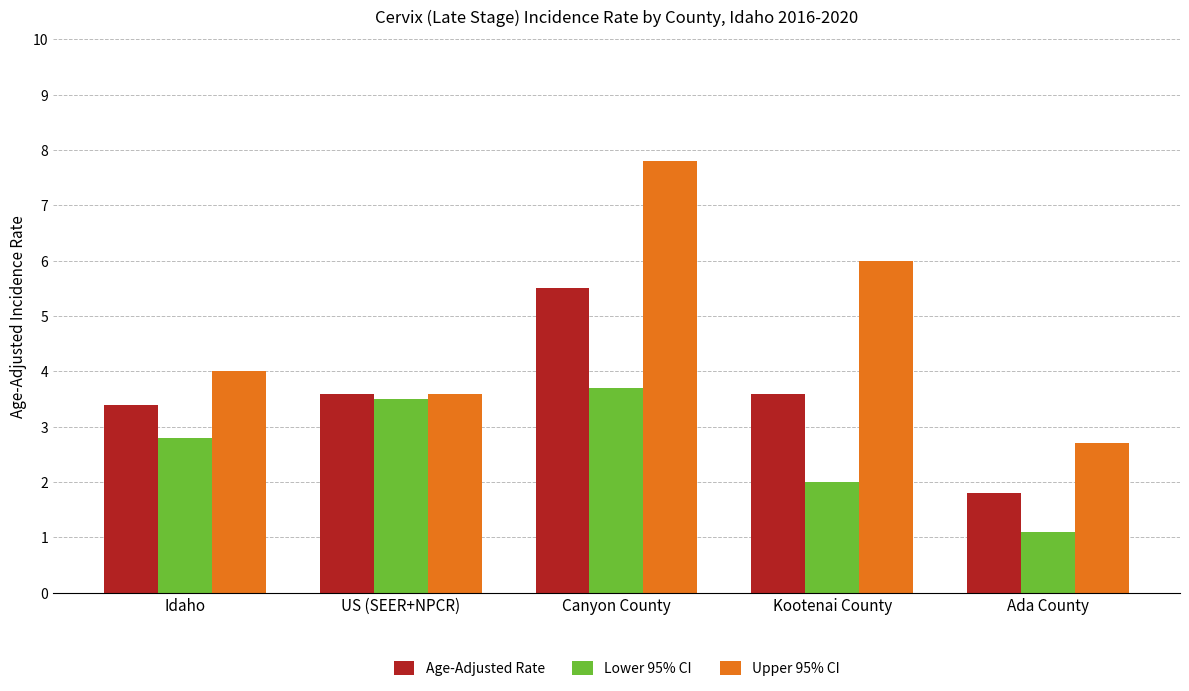

What is the value of the Upper 95% CI bar at the 2nd from the left?

3.6